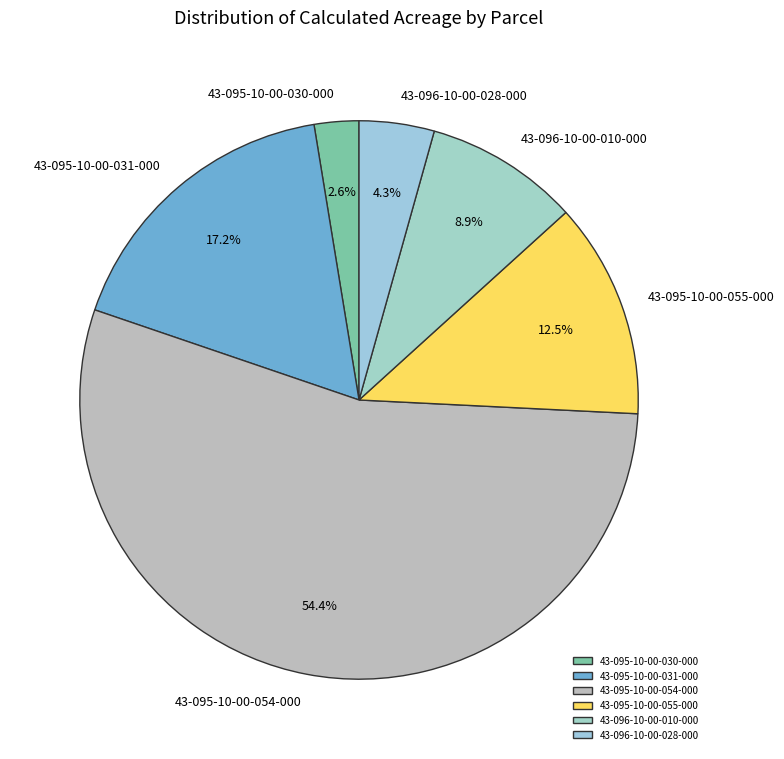

Count the number of slices in the pie.

6